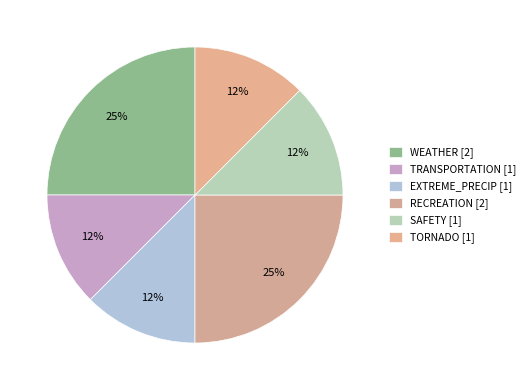

How many slices are in this pie chart?

6